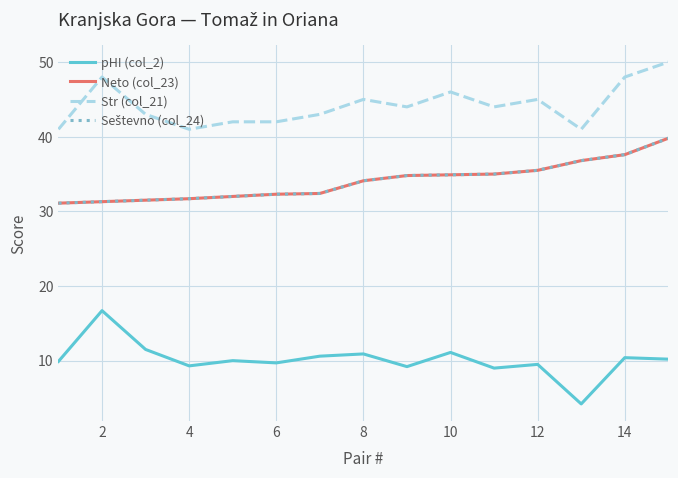

What is the minimum value for pHI (col_2)?

4.2